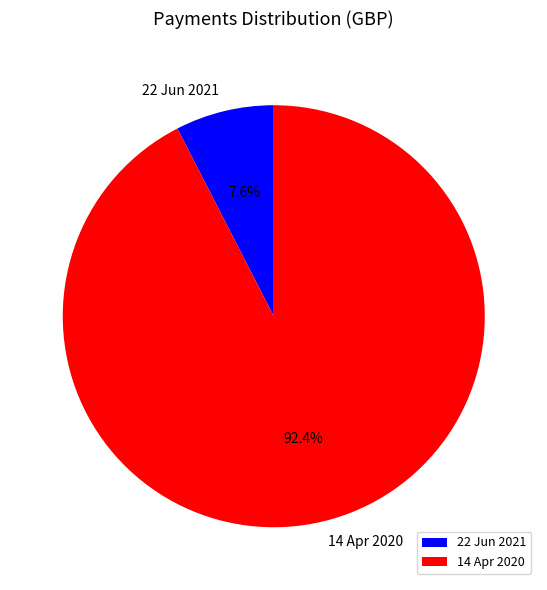

How many slices are in this pie chart?

2